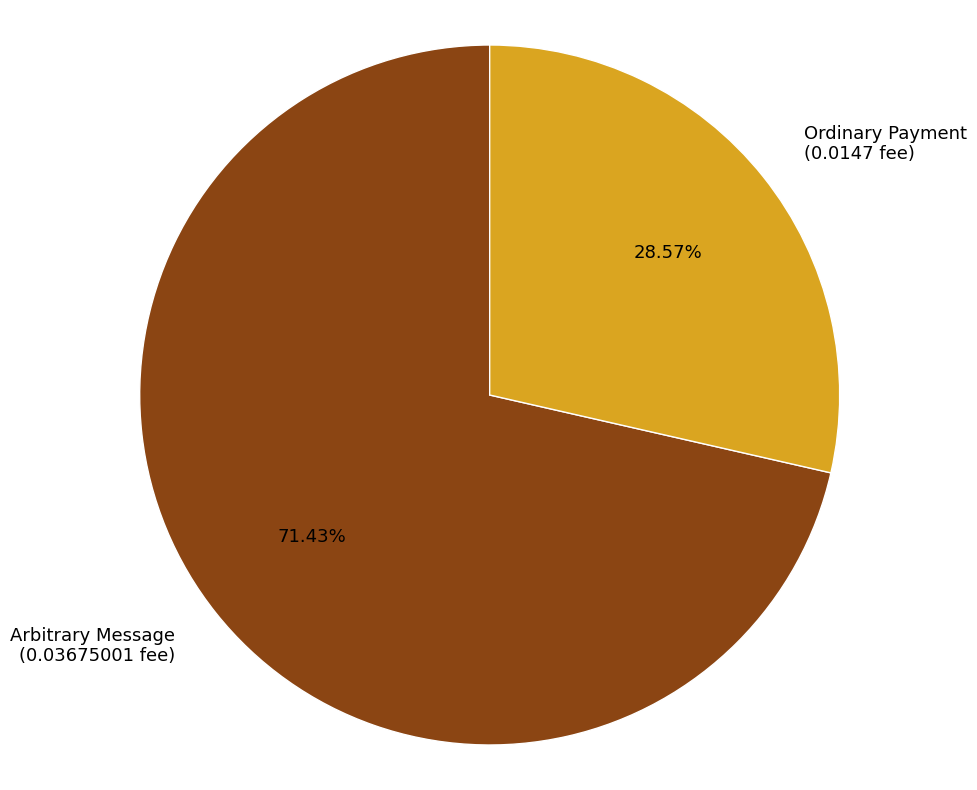

Rank the categories by value from highest to lowest.

Arbitrary Message (0.03675001 fee), Ordinary Payment (0.0147 fee)